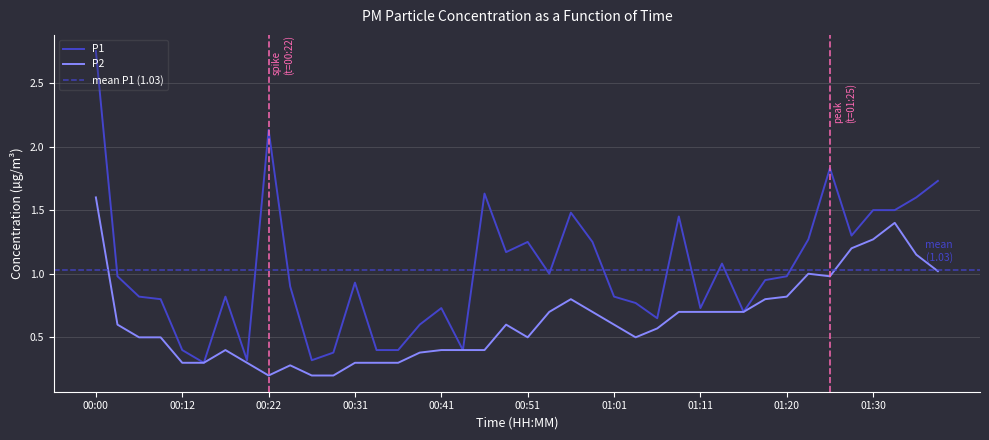

What are all the series names shown in the legend?

P1, P2